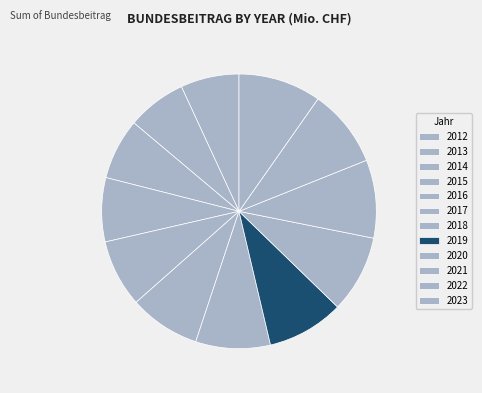

What is the smallest slice in the pie chart?

2012